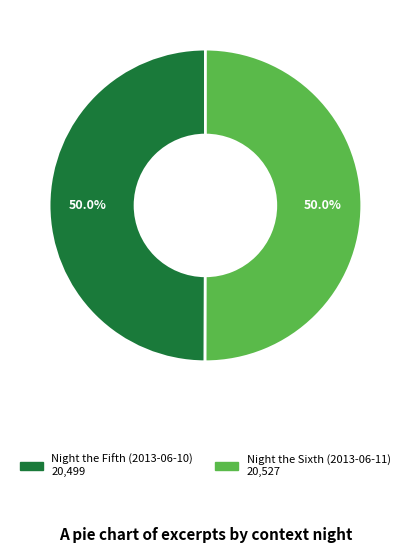

Approximately how many times larger is the value at Night the Sixth (2013-06-11) compared to Night the Fifth (2013-06-10)?

1.0